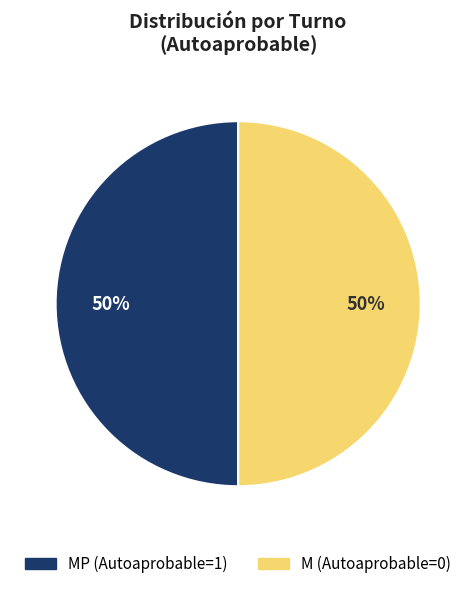

To the nearest percent, what is the average slice percentage?

50%